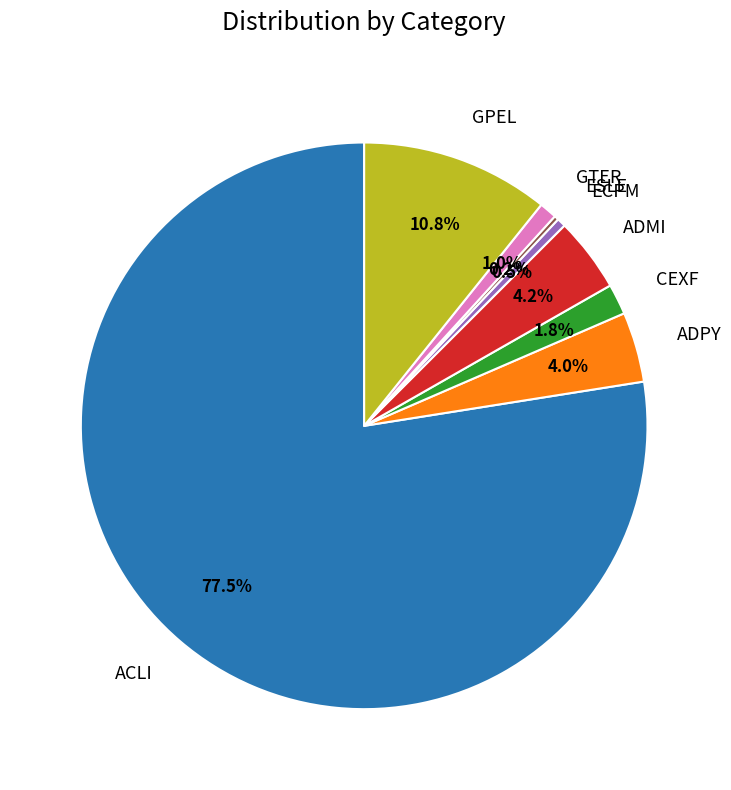

Is the sum of GPEL and GTER greater than half?

No